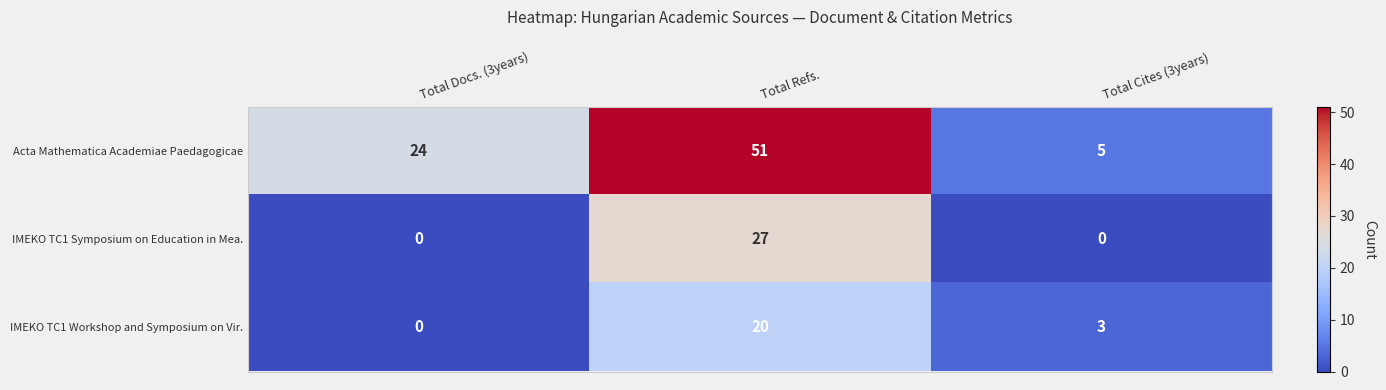

Where is IMEKO TC1 Workshop and Symposium on Vir. nearest to the value 10?

Total Cites (3years)